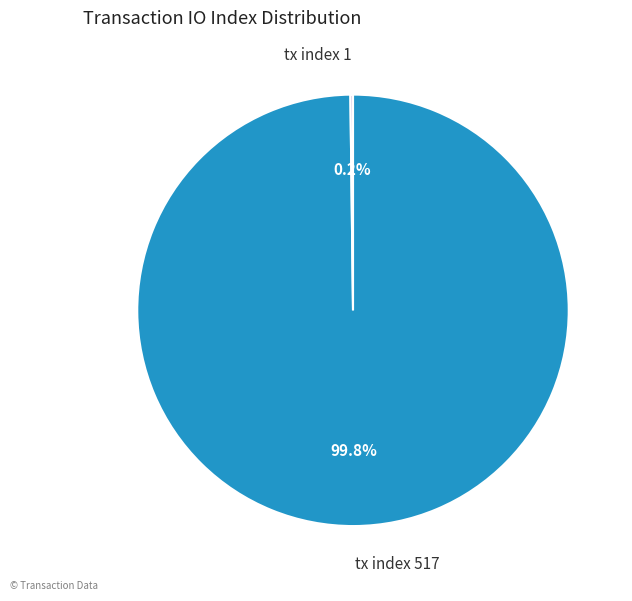

What percentage is NOT represented by tx index 517?

0.2%